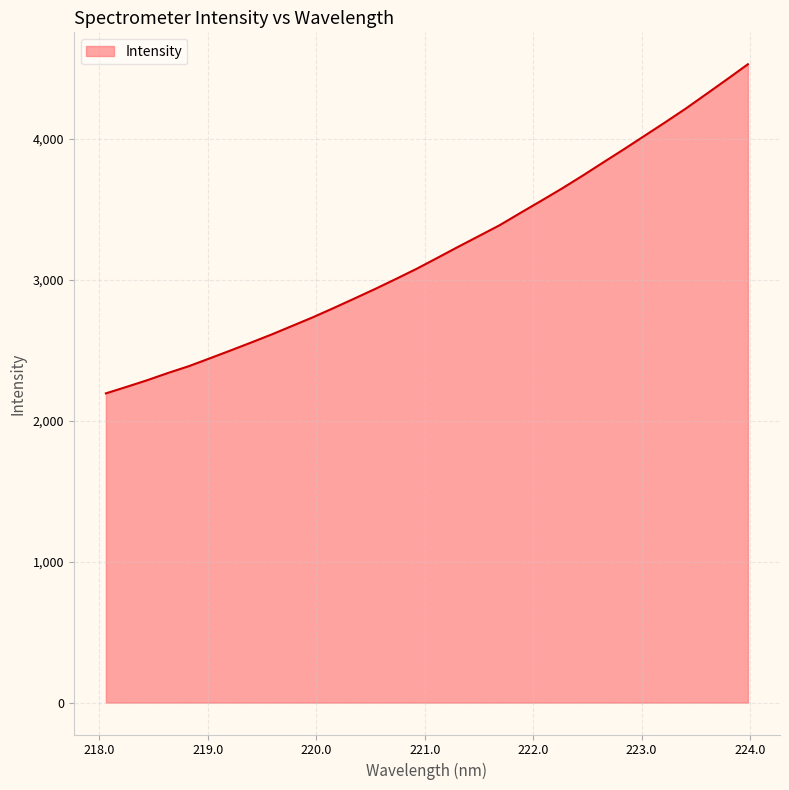

What is the difference between the maximum and minimum values?

2335.4